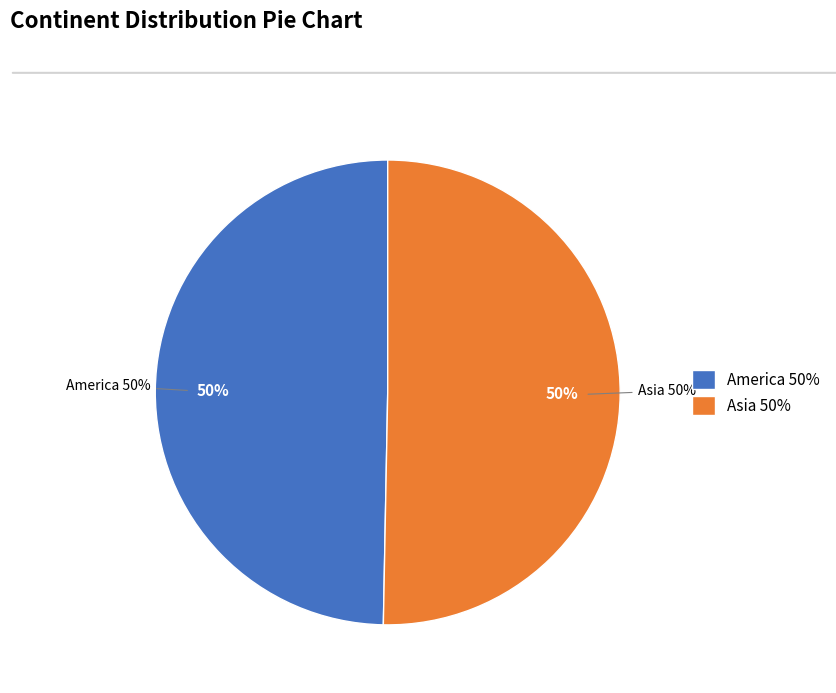

What is the majority slice?

Asia